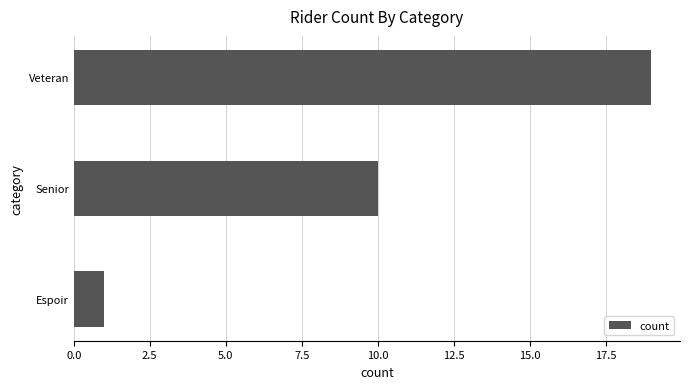

How many data points are less than 10?

1